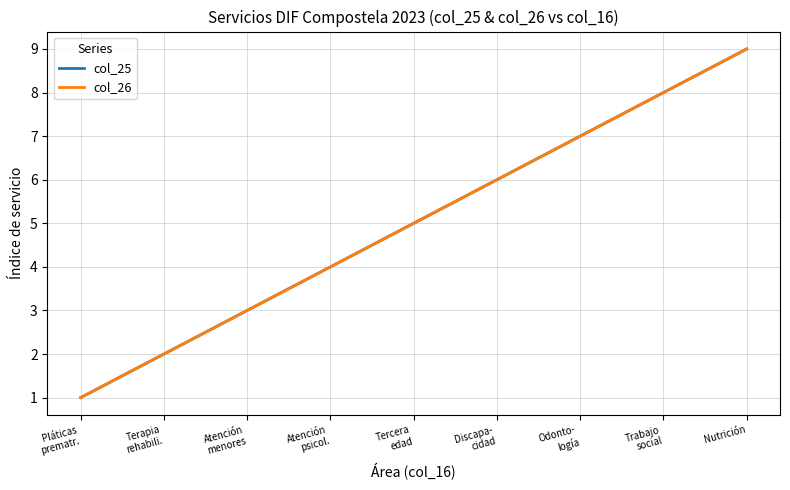

Is this an area chart (filled region under the line)?

No